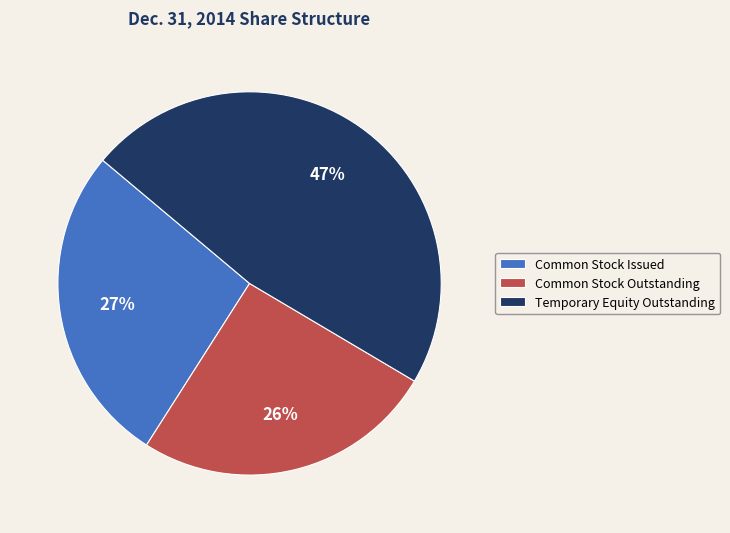

Between Common Stock Outstanding and Common Stock Issued, which is larger?

Common Stock Issued